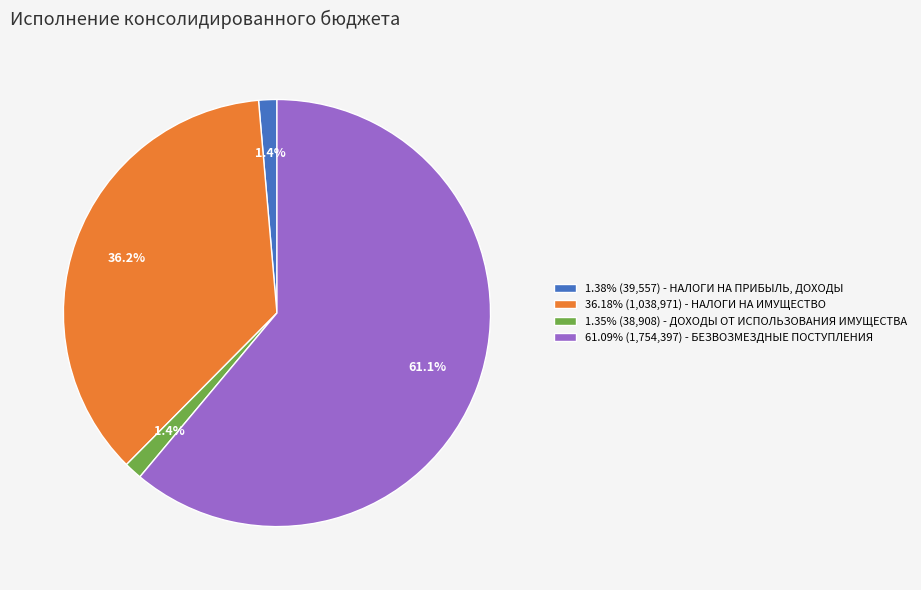

What is the ratio of the value at 1.38% (39,557) - НАЛОГИ НА ПРИБЫЛЬ, ДОХОДЫ to the value at 1.35% (38,908) - ДОХОДЫ ОТ ИСПОЛЬЗОВАНИЯ ИМУЩЕСТВА?

1.0